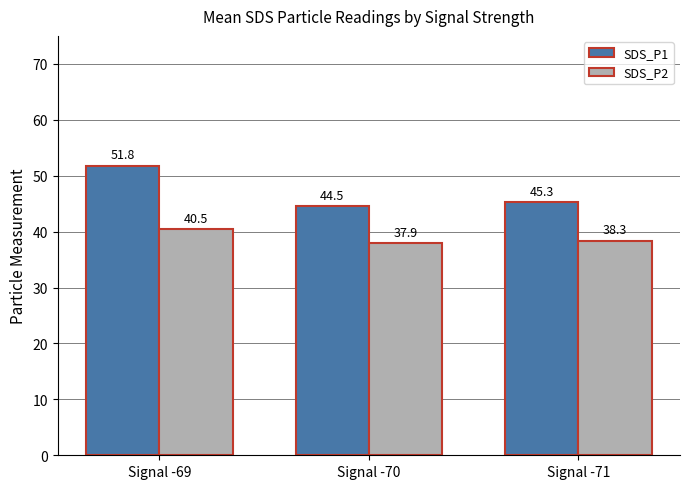

Reading right to left, extract all data points from this chart.

SDS_P1: 45.3	44.5	51.8
SDS_P2: 38.3	37.9	40.5